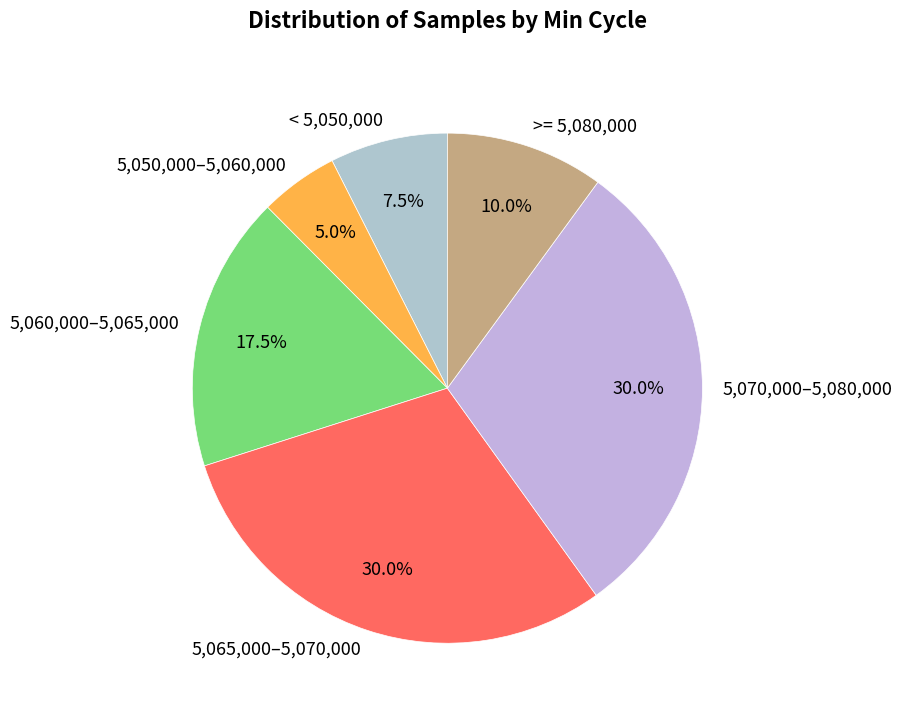

Count the number of slices in the pie.

6